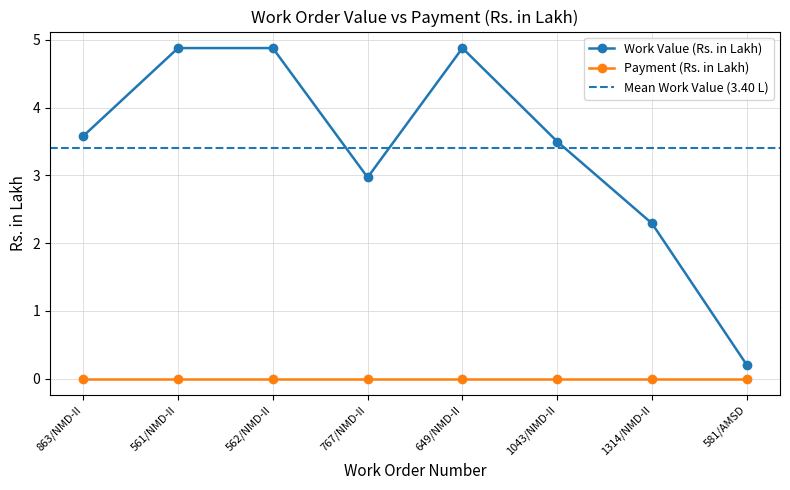

What is the difference between the second highest and minimum values?

4.7